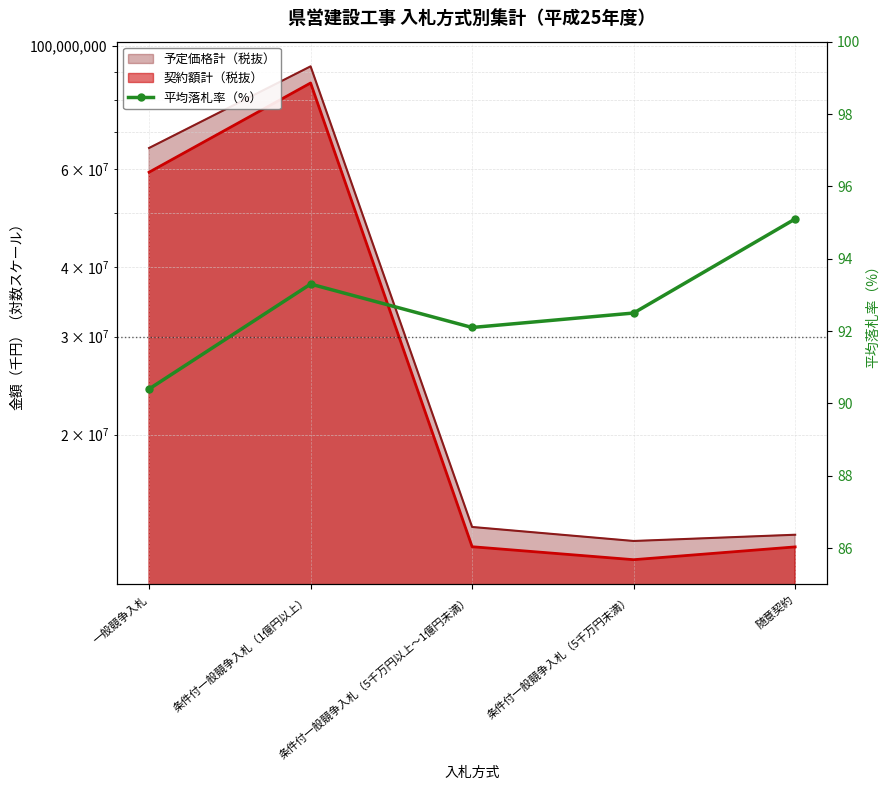

Where does the data first go above 92?

条件付一般競争入札（1億円以上）